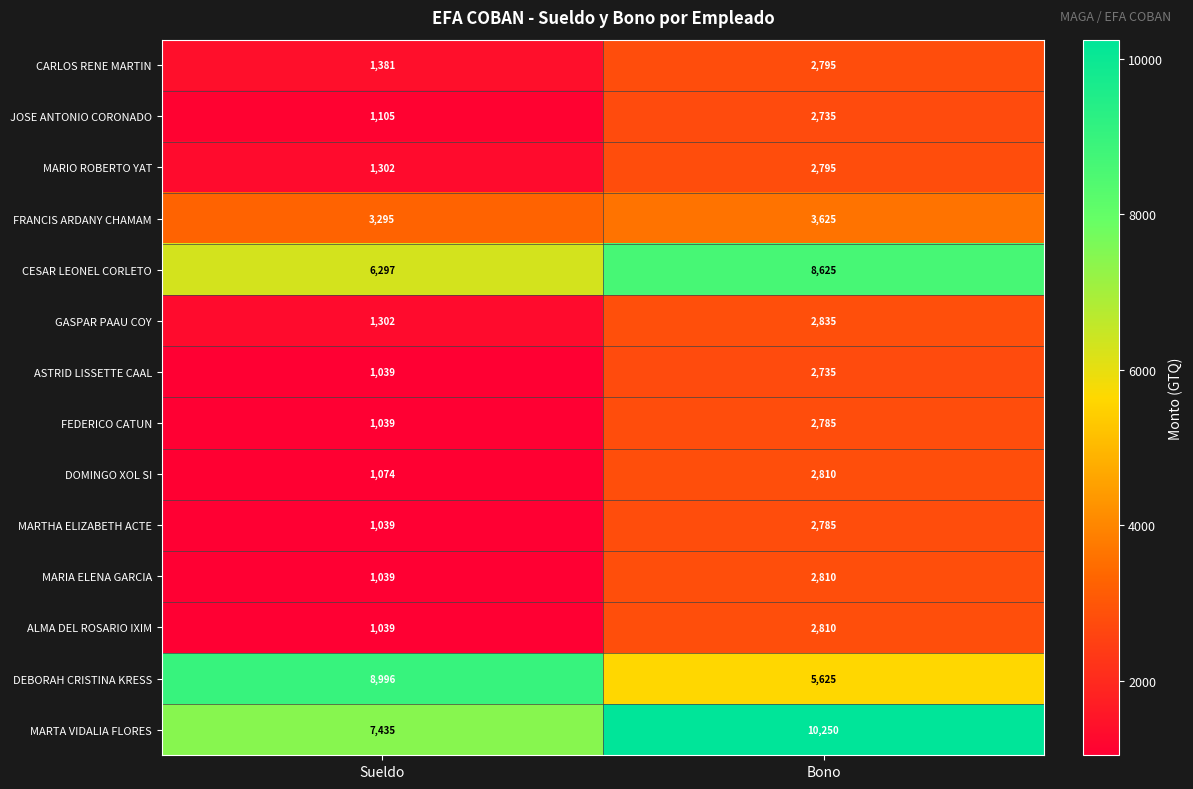

Is it true that MARIO ROBERTO YAT equals 1341 at Bono?

False